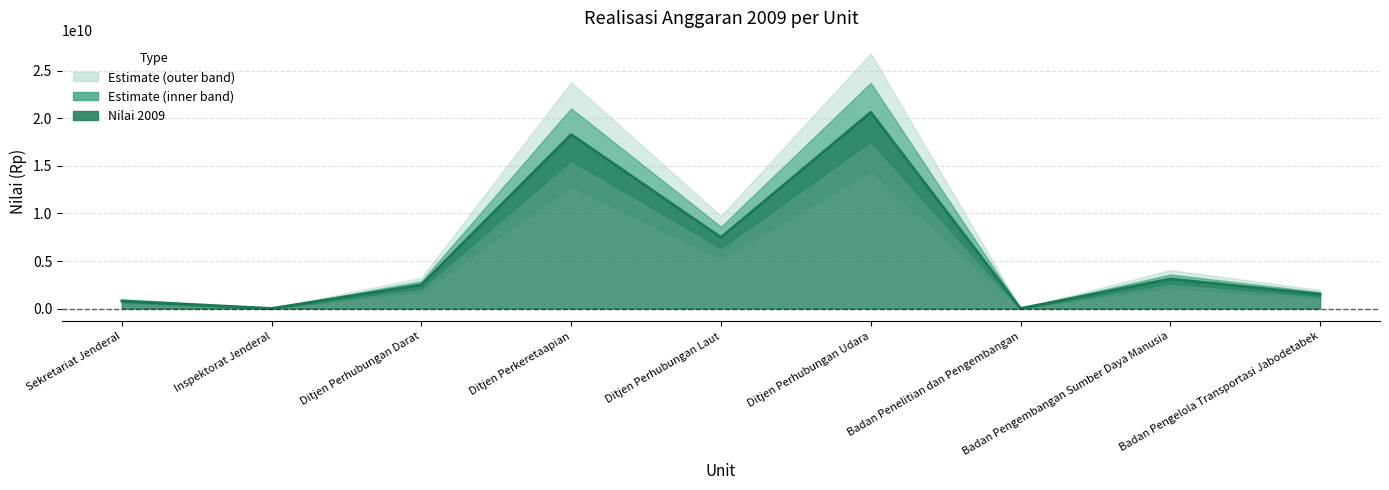

What is the label of the 1st point from the right?

Badan Pengelola Transportasi Jabodetabek